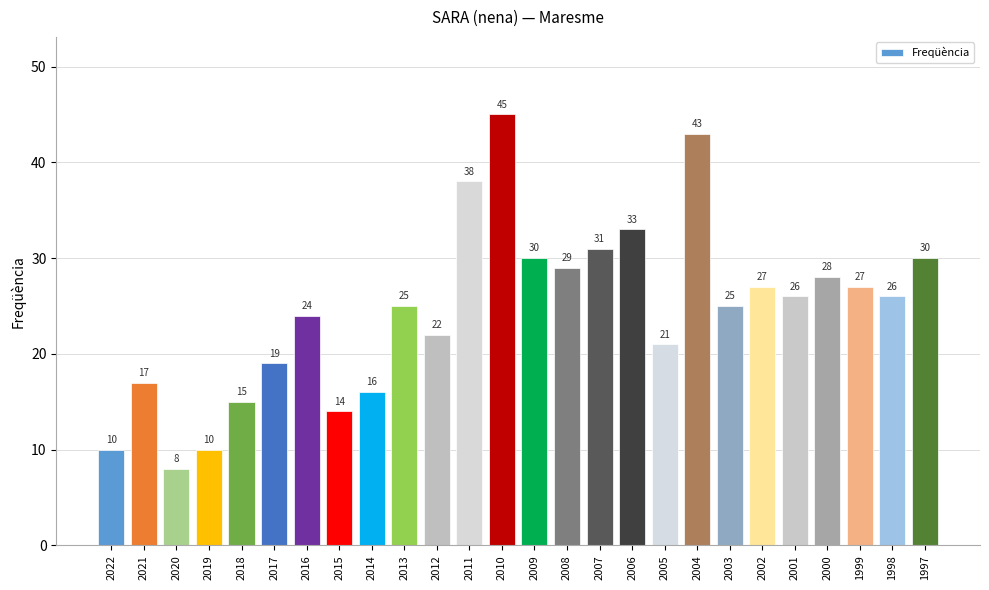

Where does the data first go above 26?

2011